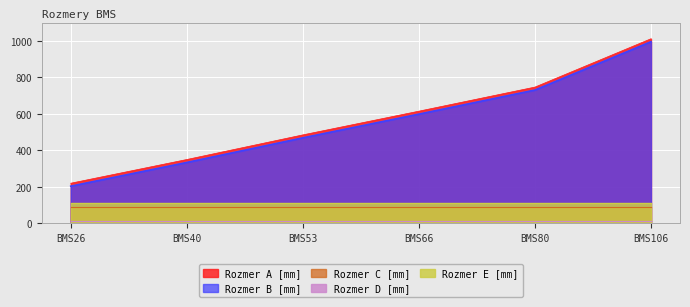

What is the value of the Rozmer C [mm] point at the 5th from the left?

90